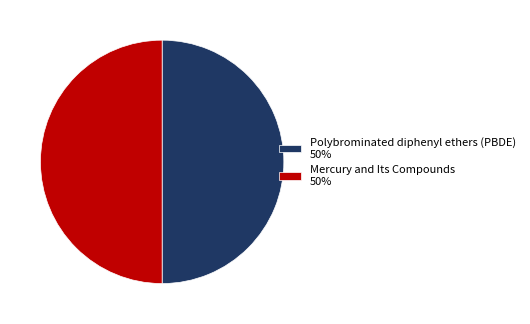

Approximately how many times larger is the value at Polybrominated diphenyl ethers (PBDE) 50% compared to Mercury and Its Compounds 50%?

1.0